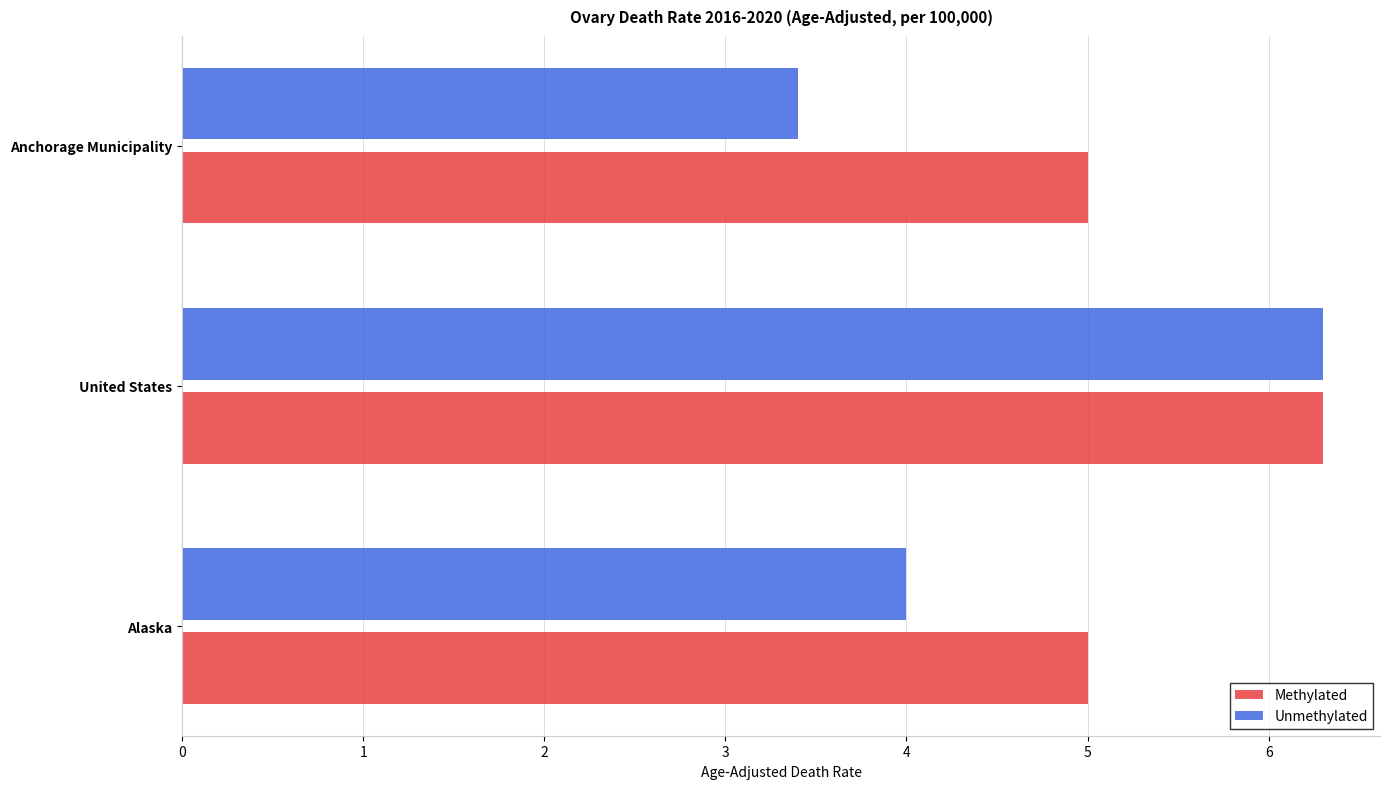

Rank the series by their average value, from lowest to highest.

Unmethylated, Methylated